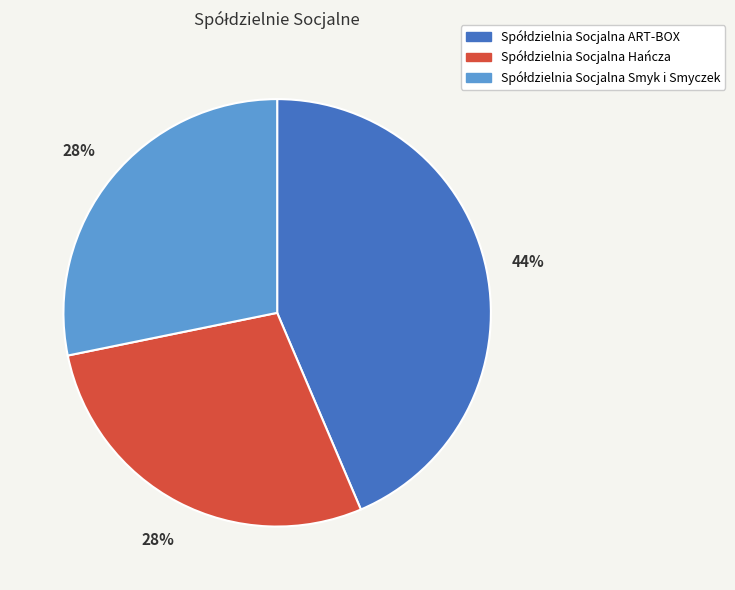

Does any single category account for the majority?

No